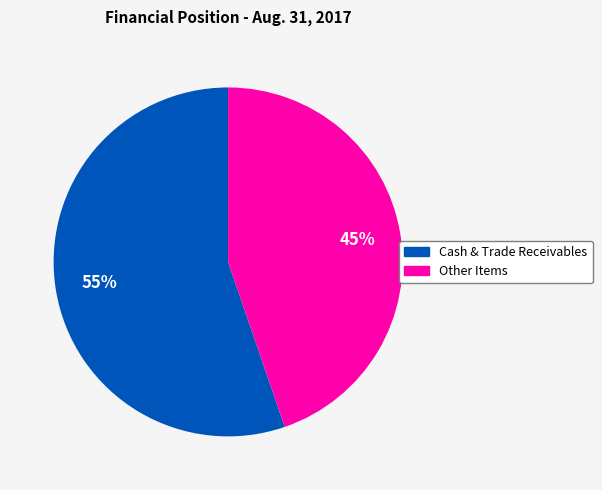

Is there any slice that represents more than half of the pie?

Yes